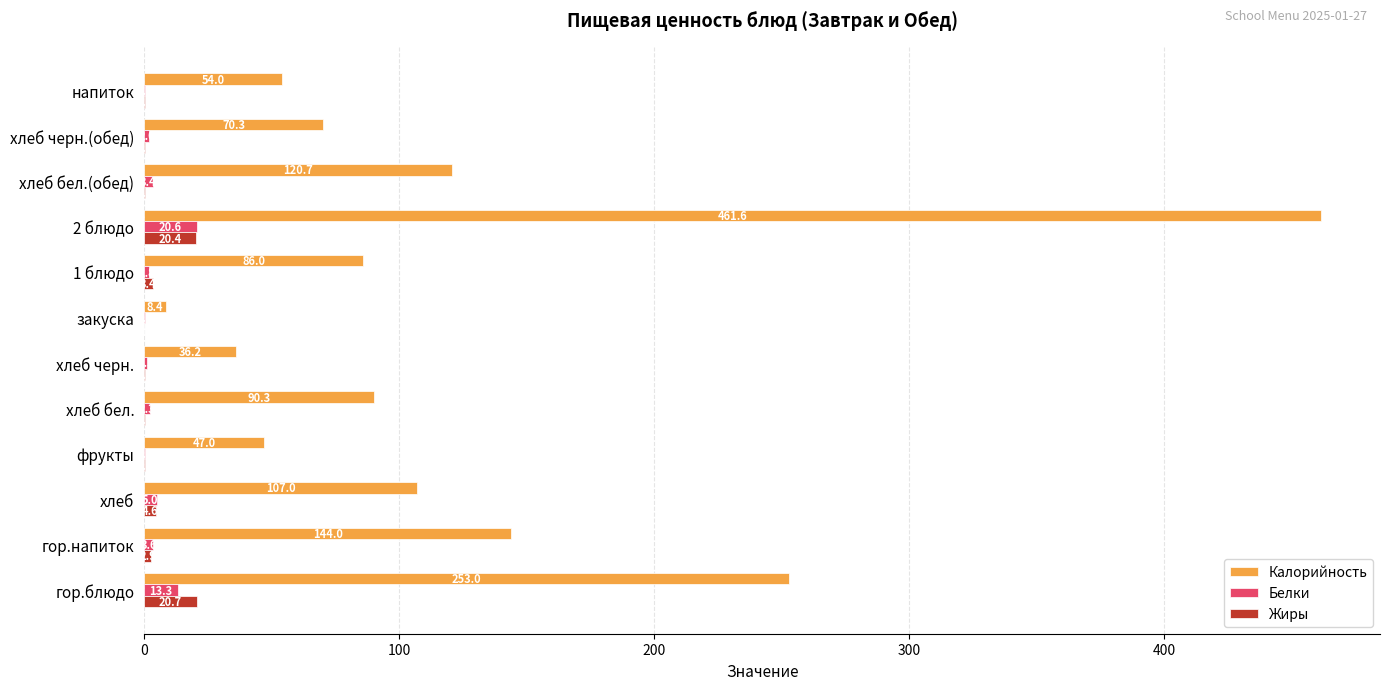

Which series has the largest total across all categories?

Калорийность